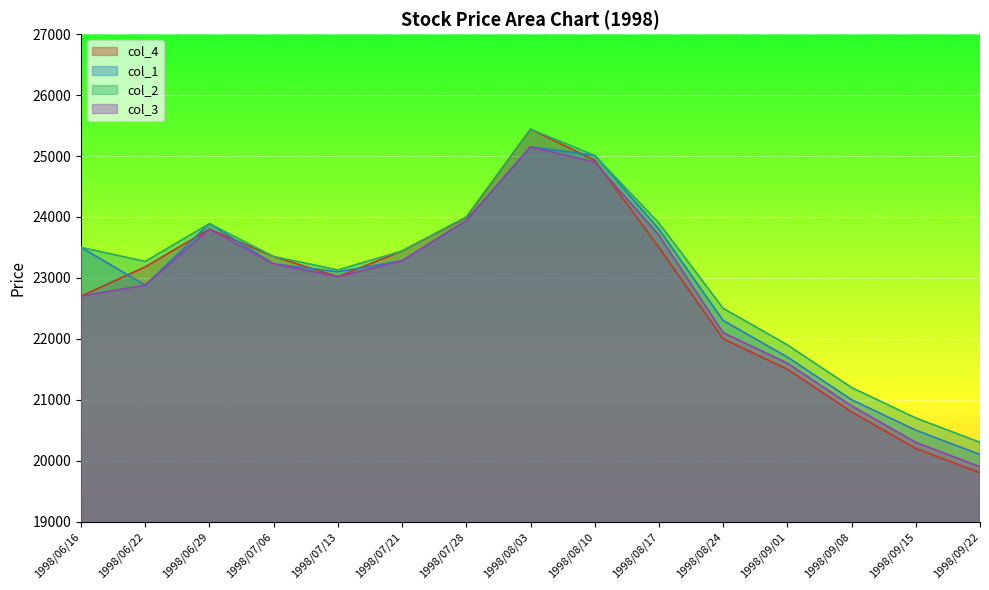

At which label does col_1 first exceed 23230?

1998/06/16